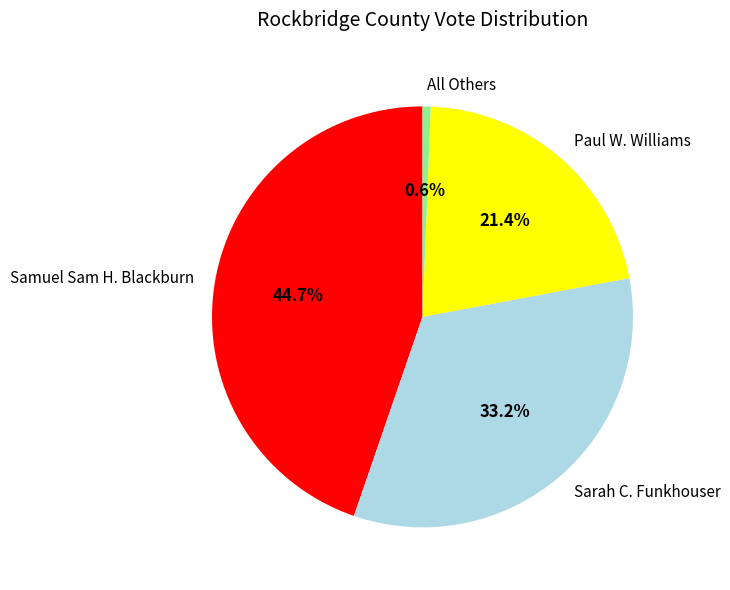

How many segments does this pie chart have?

4